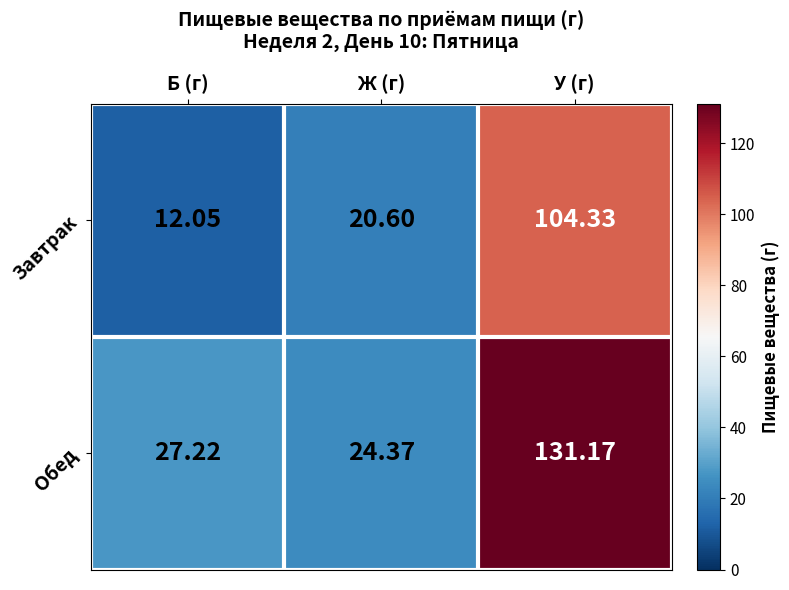

At У (г), list the series in order from smallest to largest.

Завтрак, Обед